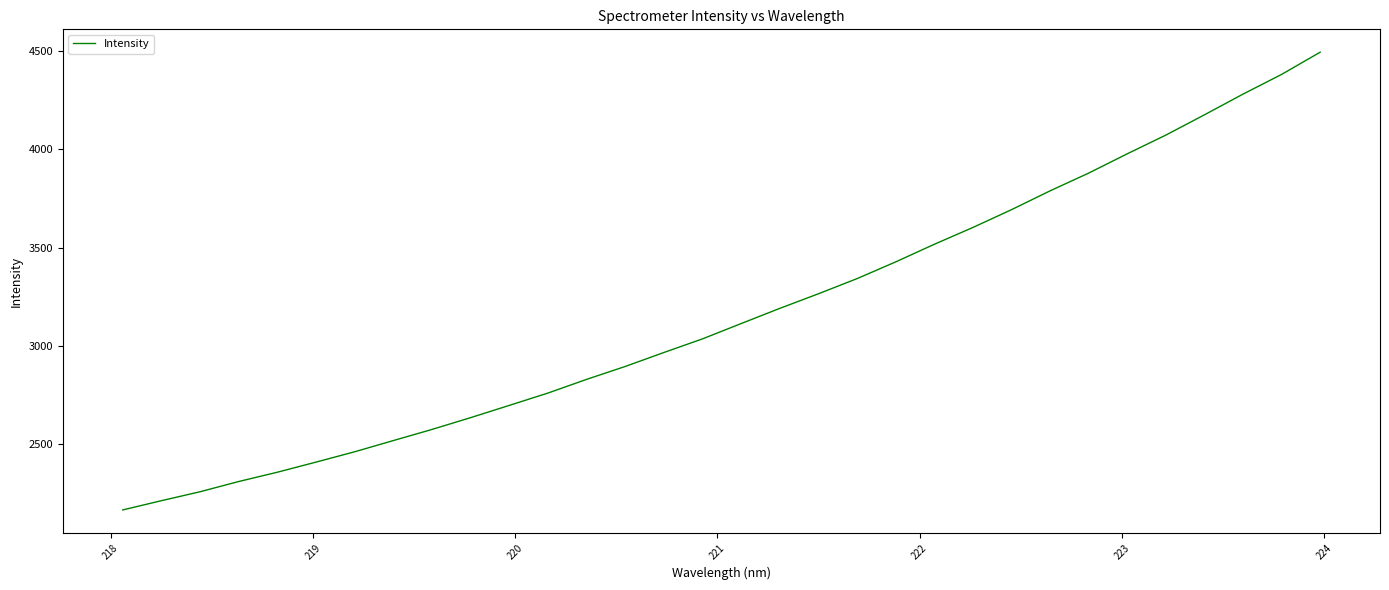

True or false: the data has more than 1 interior local peaks.

False